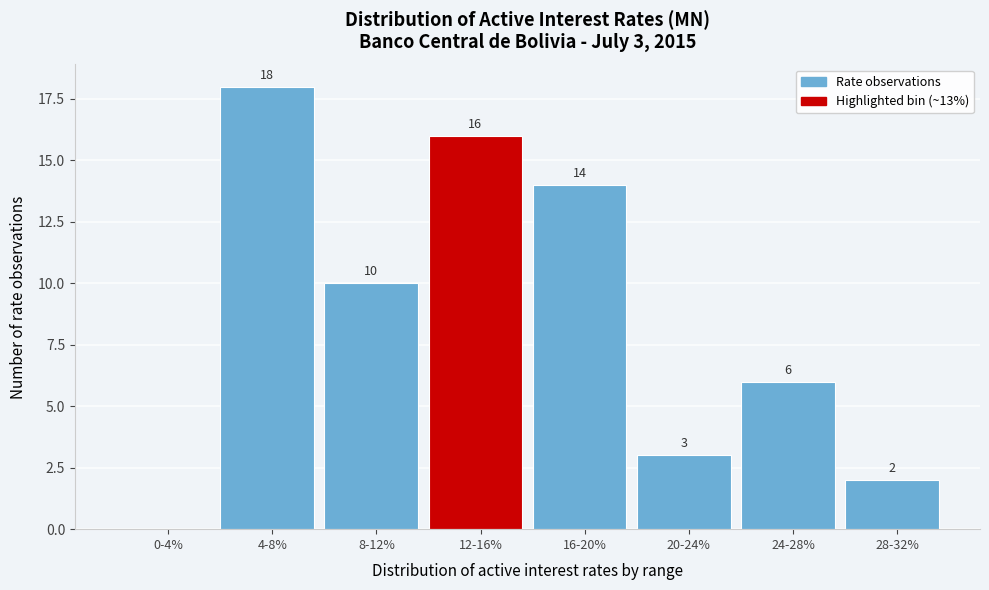

Reading left to right, transcribe all the data shown in this chart.

0-4%=0	4-8%=18	8-12%=10	12-16%=16	16-20%=14	20-24%=3	24-28%=6	28-32%=2